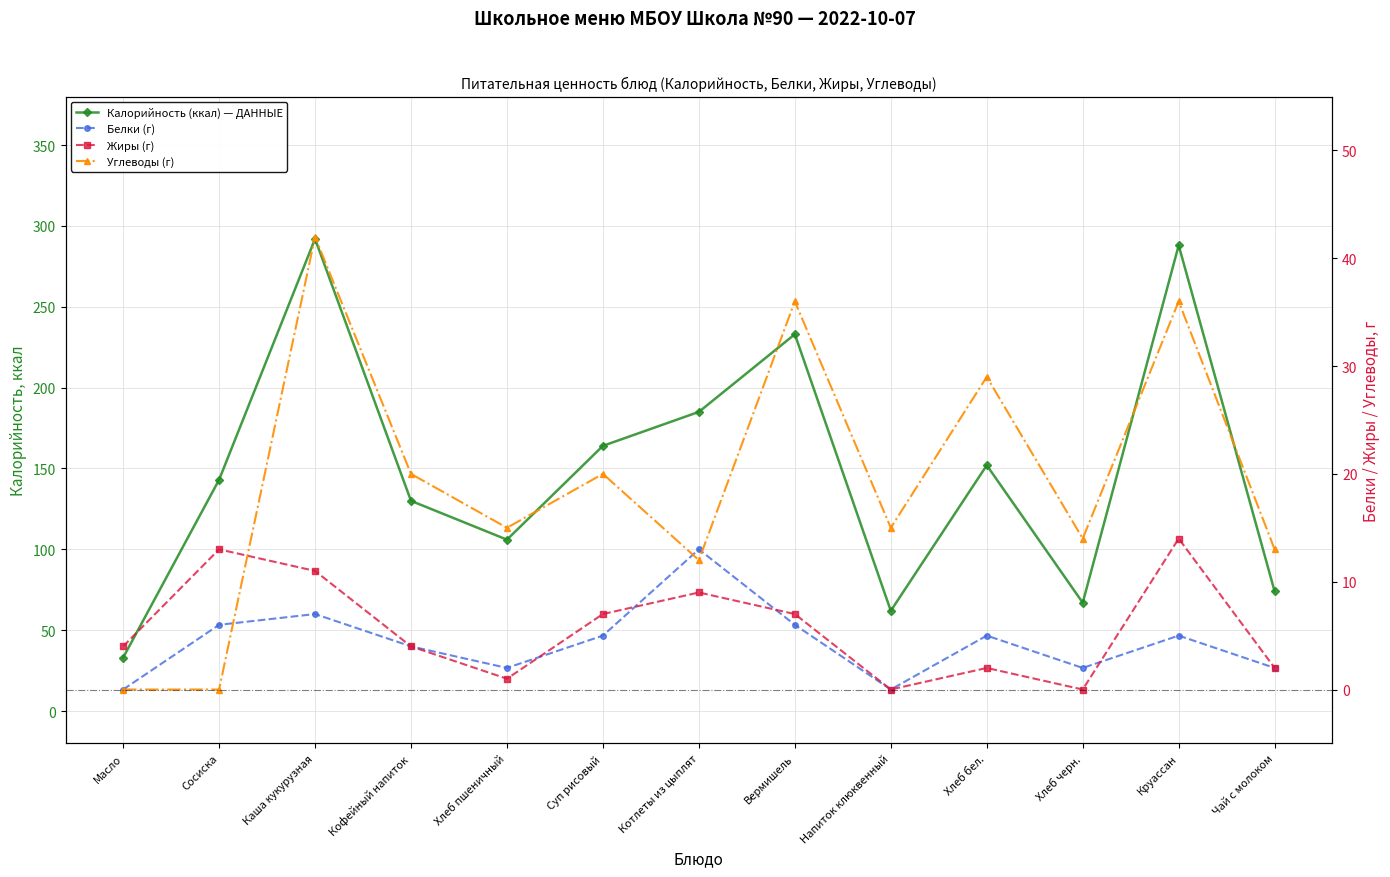

What is the label of the 4th point from the left?

Кофейный напиток